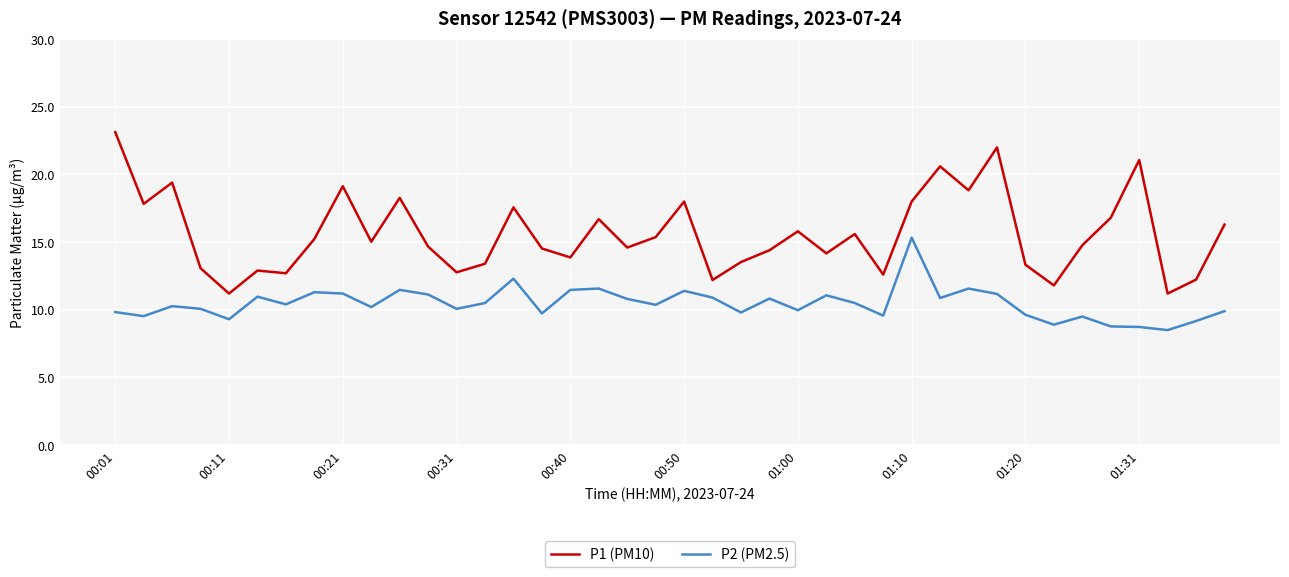

What are all the series names shown in the legend?

P1 (PM10), P2 (PM2.5)